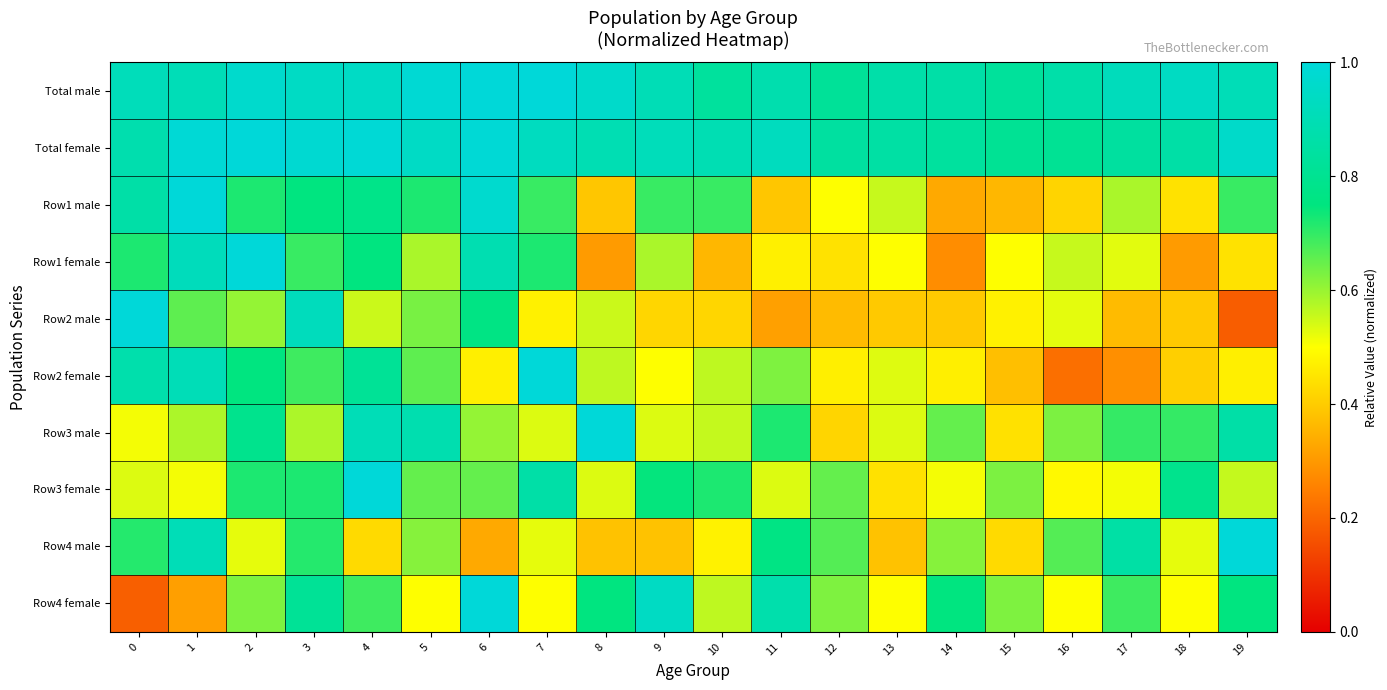

Reading left to right, transcribe all the data shown in this chart.

Total male: 0=0.9	1=0.9	2=1.0	3=0.9	4=0.9	5=1.0	6=1.0	7=1.0	8=1.0	9=0.9	10=0.8	11=0.9	12=0.8	13=0.9	14=0.9	15=0.8	16=0.9	17=0.9	18=0.9	19=0.9
Total female: 0=0.9	1=1.0	2=1.0	3=1.0	4=1.0	5=0.9	6=1.0	7=0.9	8=0.9	9=0.9	10=0.9	11=0.9	12=0.8	13=0.9	14=0.8	15=0.8	16=0.8	17=0.8	18=0.9	19=1.0
Row1 male: 0=0.9	1=1.0	2=0.7	3=0.8	4=0.8	5=0.7	6=1.0	7=0.7	8=0.4	9=0.7	10=0.7	11=0.4	12=0.5	13=0.6	14=0.3	15=0.4	16=0.4	17=0.6	18=0.4	19=0.7
Row1 female: 0=0.7	1=0.9	2=1.0	3=0.7	4=0.8	5=0.6	6=0.9	7=0.7	8=0.3	9=0.6	10=0.4	11=0.5	12=0.4	13=0.5	14=0.3	15=0.5	16=0.6	17=0.5	18=0.3	19=0.4
Row2 male: 0=1.0	1=0.7	2=0.6	3=0.9	4=0.6	5=0.6	6=0.8	7=0.5	8=0.6	9=0.4	10=0.4	11=0.3	12=0.4	13=0.4	14=0.4	15=0.5	16=0.5	17=0.4	18=0.4	19=0.2
Row2 female: 0=0.9	1=0.9	2=0.8	3=0.7	4=0.8	5=0.7	6=0.5	7=1.0	8=0.6	9=0.5	10=0.6	11=0.6	12=0.5	13=0.5	14=0.5	15=0.4	16=0.2	17=0.3	18=0.4	19=0.5
Row3 male: 0=0.5	1=0.6	2=0.8	3=0.6	4=0.9	5=0.9	6=0.6	7=0.5	8=1.0	9=0.5	10=0.6	11=0.7	12=0.4	13=0.5	14=0.7	15=0.4	16=0.6	17=0.7	18=0.7	19=0.9
Row3 female: 0=0.5	1=0.5	2=0.7	3=0.7	4=1.0	5=0.7	6=0.7	7=0.9	8=0.5	9=0.7	10=0.7	11=0.5	12=0.7	13=0.4	14=0.5	15=0.6	16=0.5	17=0.5	18=0.8	19=0.6
Row4 male: 0=0.7	1=0.9	2=0.5	3=0.7	4=0.4	5=0.6	6=0.3	7=0.5	8=0.4	9=0.4	10=0.5	11=0.8	12=0.7	13=0.4	14=0.6	15=0.4	16=0.7	17=0.9	18=0.5	19=1.0
Row4 female: 0=0.2	1=0.3	2=0.6	3=0.8	4=0.7	5=0.5	6=1.0	7=0.5	8=0.8	9=0.9	10=0.6	11=0.9	12=0.6	13=0.5	14=0.8	15=0.6	16=0.5	17=0.7	18=0.5	19=0.8